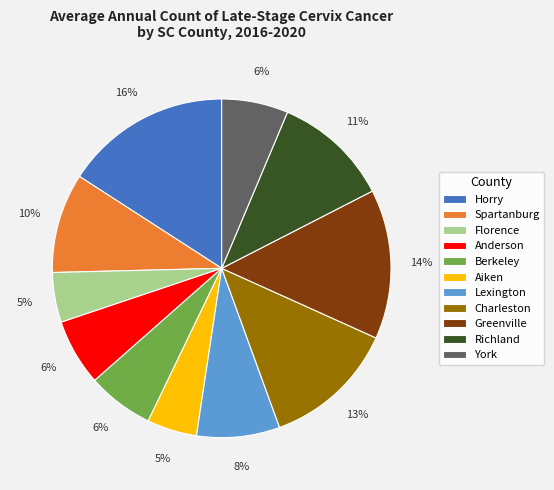

To the nearest percent, what percentage of the pie is Florence?

5%